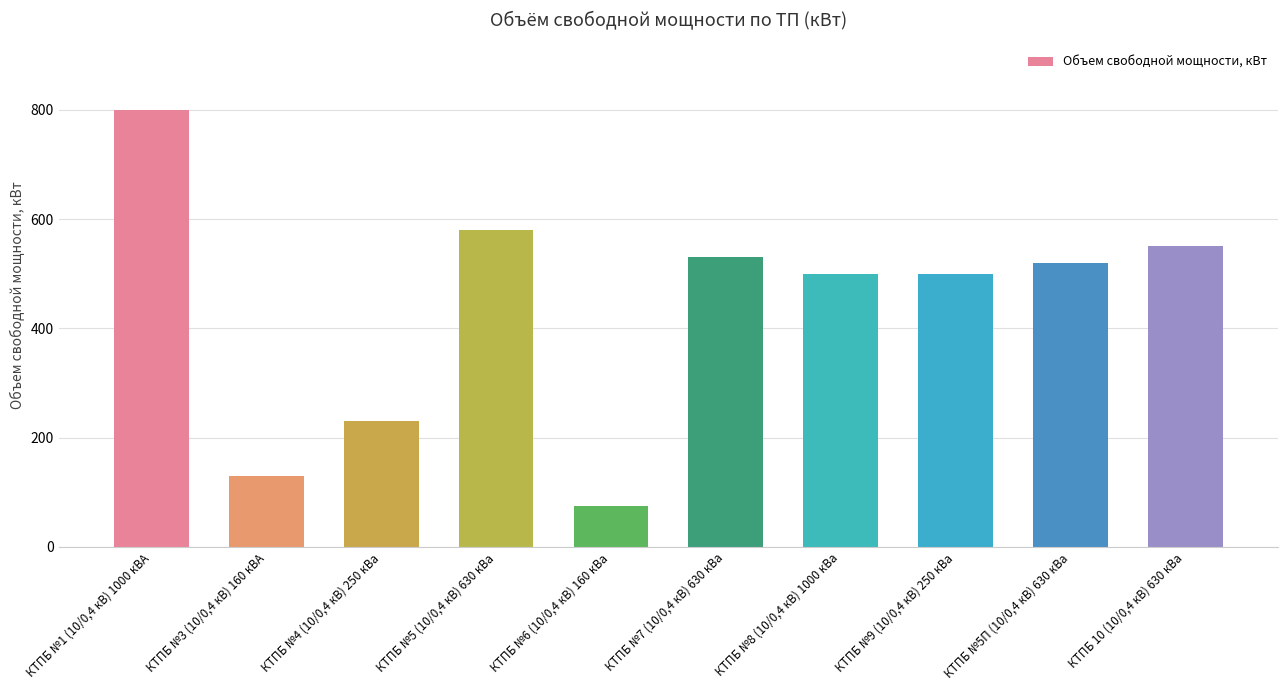

What is the smallest value displayed?

75